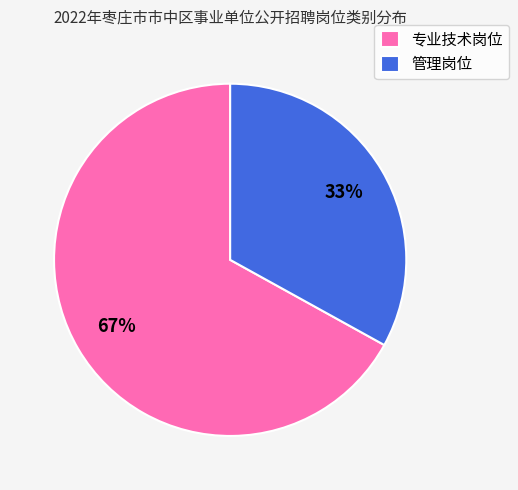

The 专业技术岗位 slice represents 78% of the pie. True or false?

False